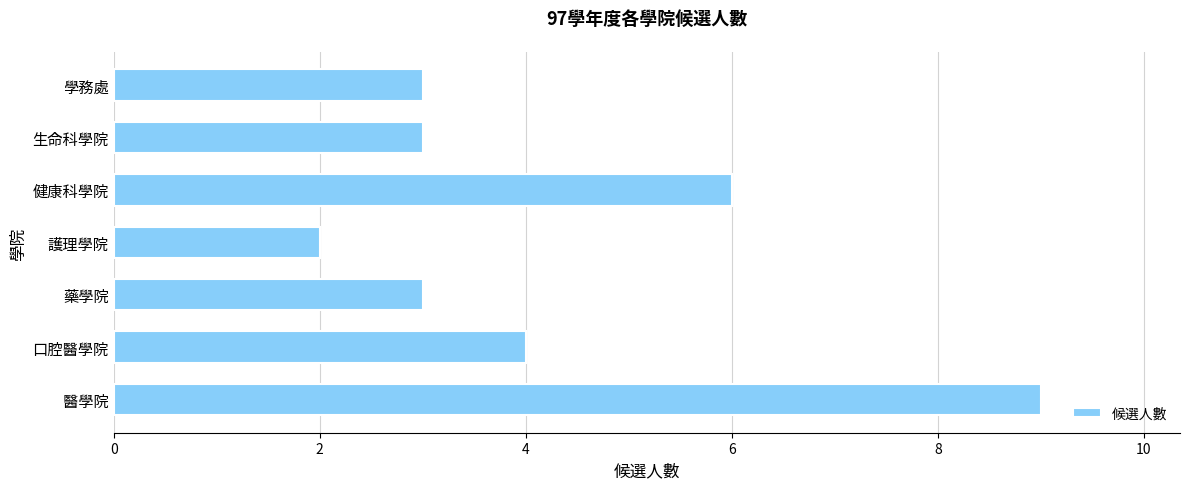

What is the greatest value displayed?

9